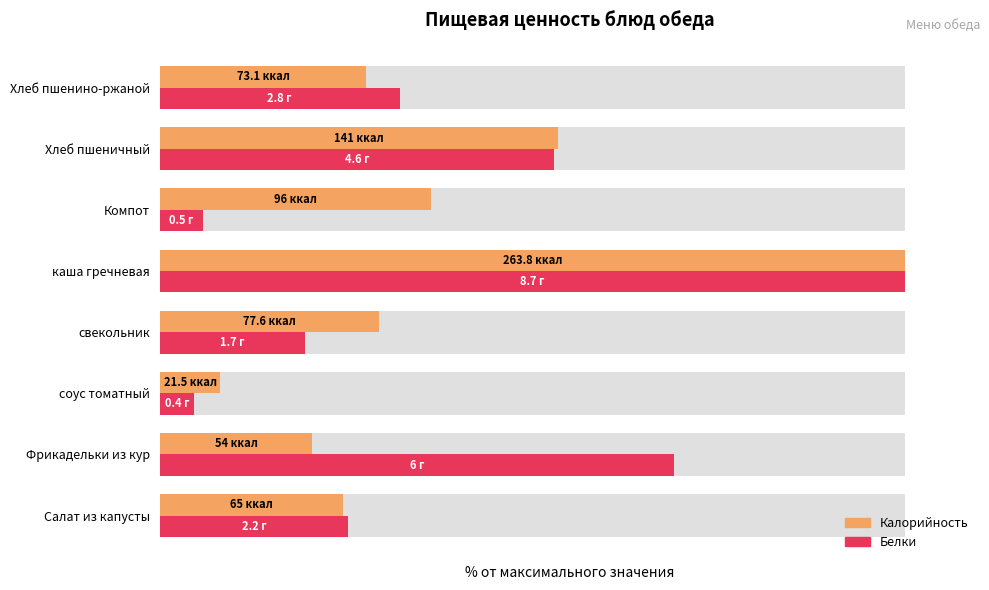

List the labels in order of Белки (отн.) value, smallest first.

соус томатный, Компот, свекольник, Салат из капусты, Хлеб пшенино-ржаной, Хлеб пшеничный, Фрикадельки из кур, каша гречневая